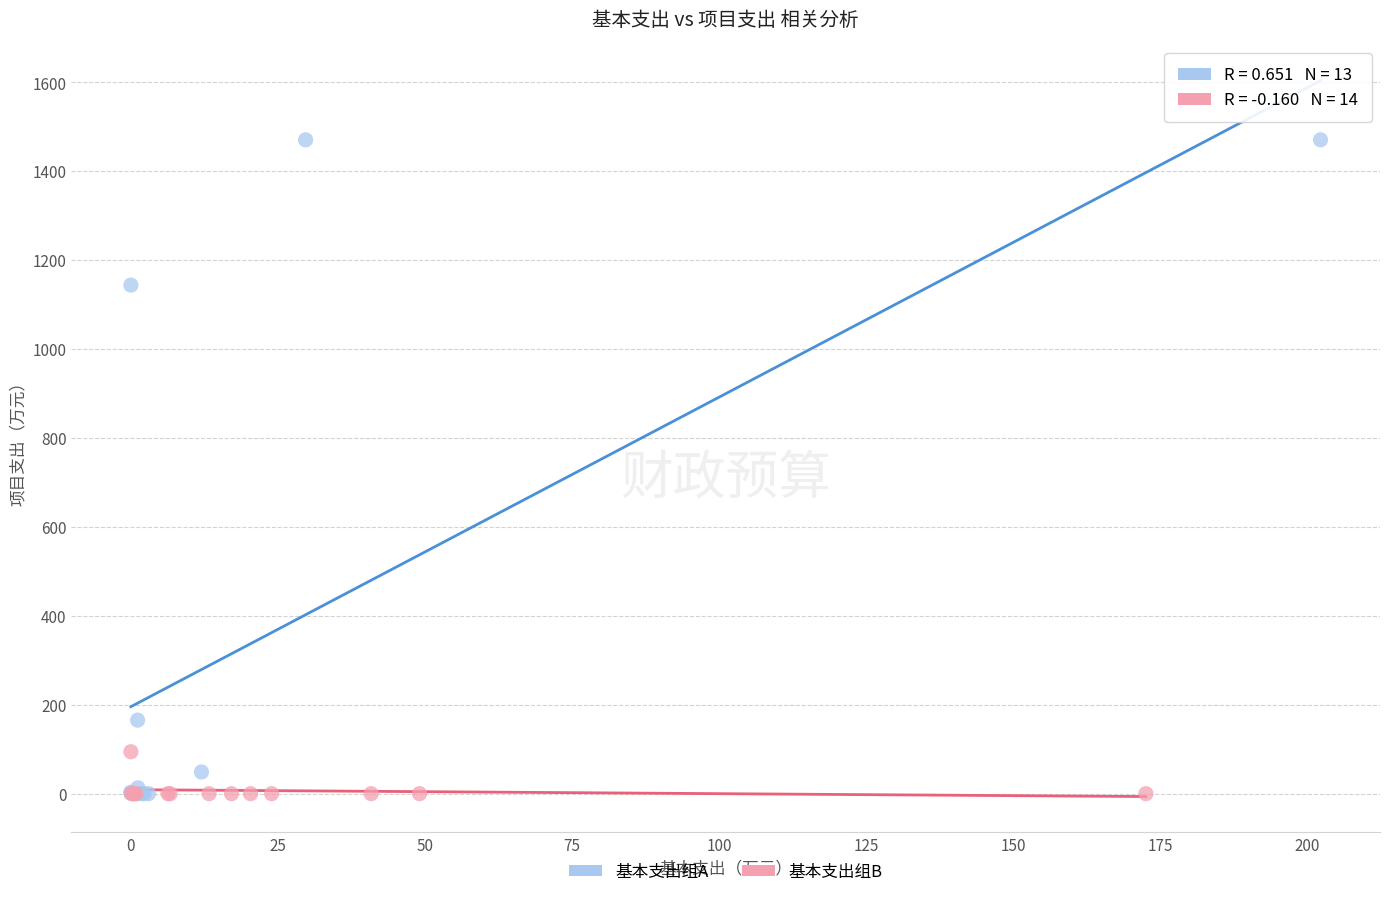

Which series has the largest Y range (max minus min)?

基本支出组A